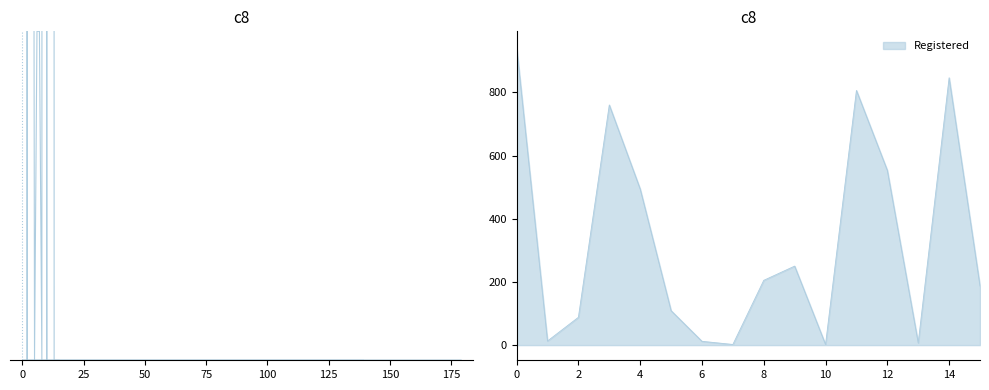

What is the lowest value of the Registered series?

2